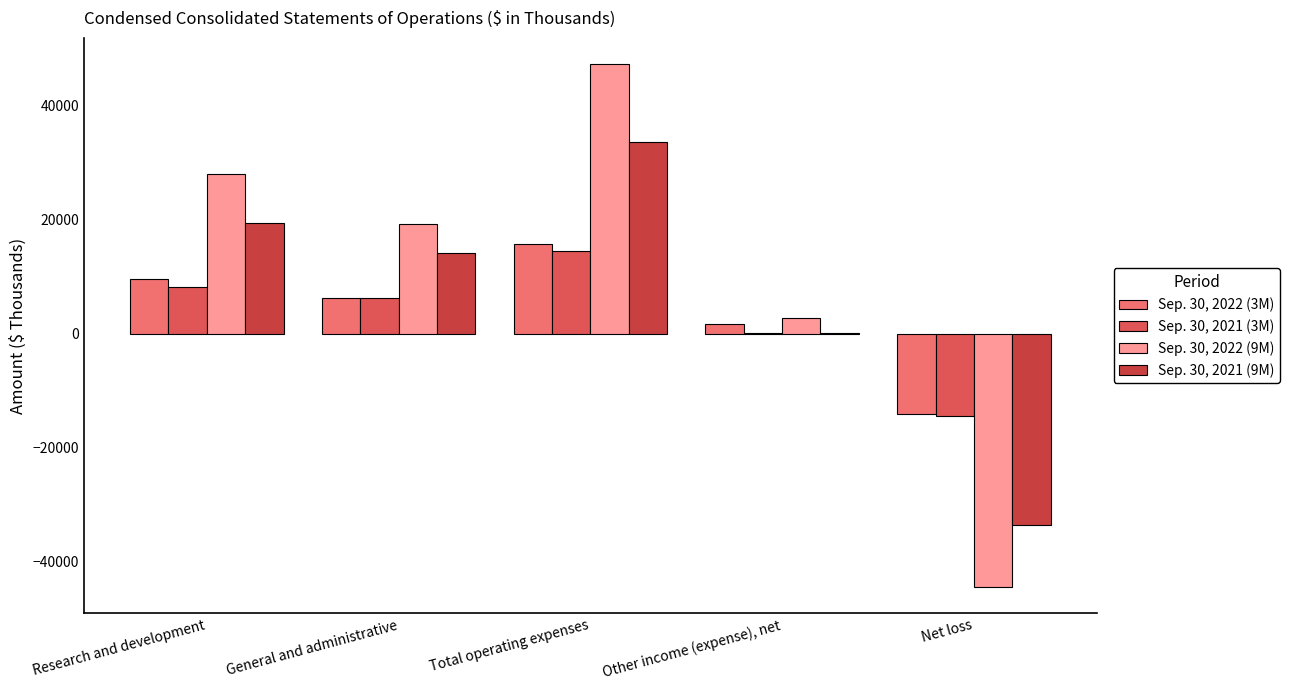

How many distinct data groups are displayed?

4